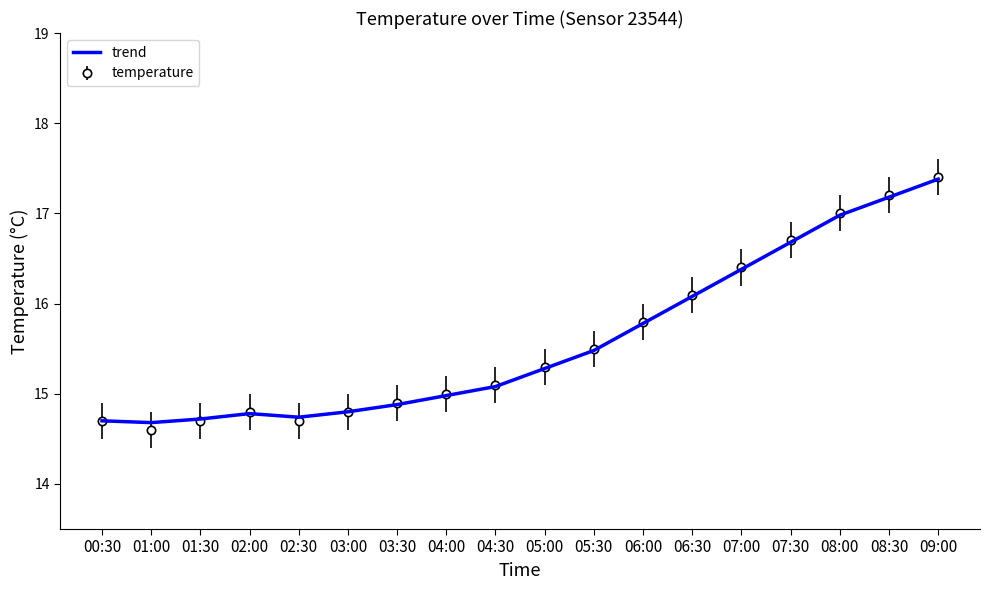

Where is trend nearest to the value 16?

06:30